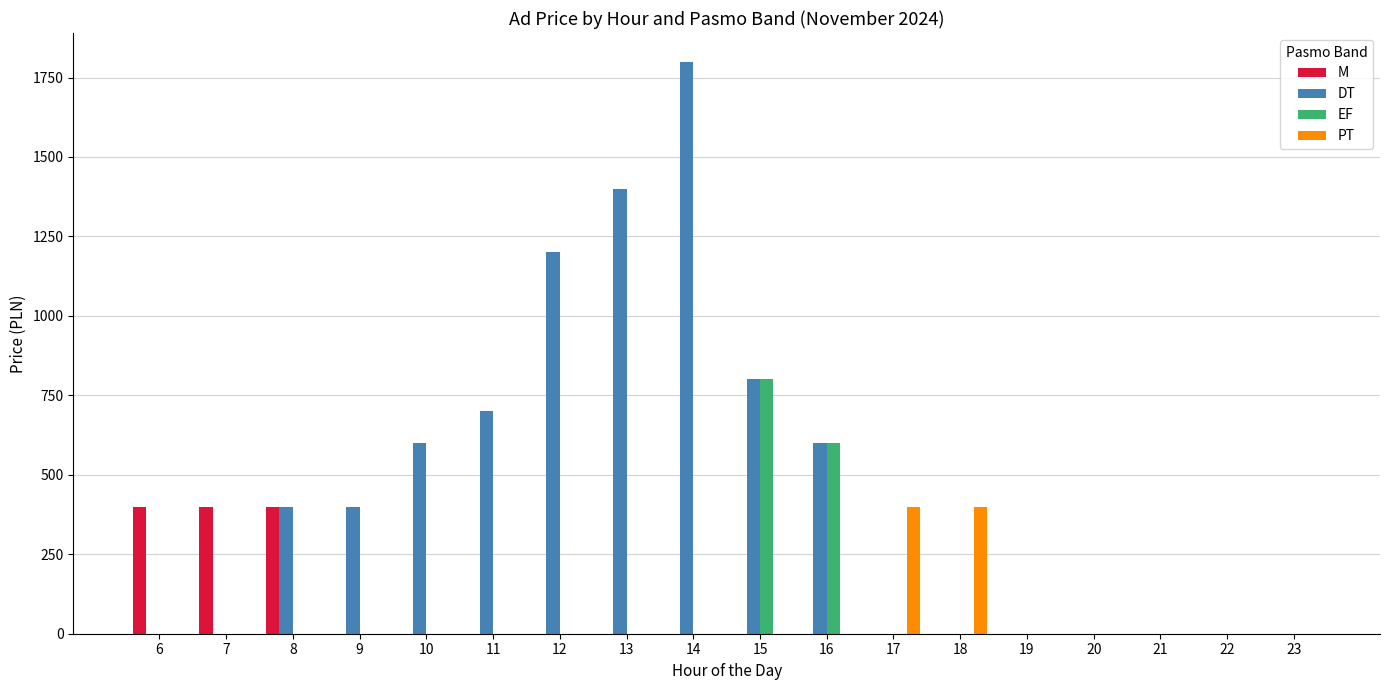

Which series changed the most between 9 and 23?

DT